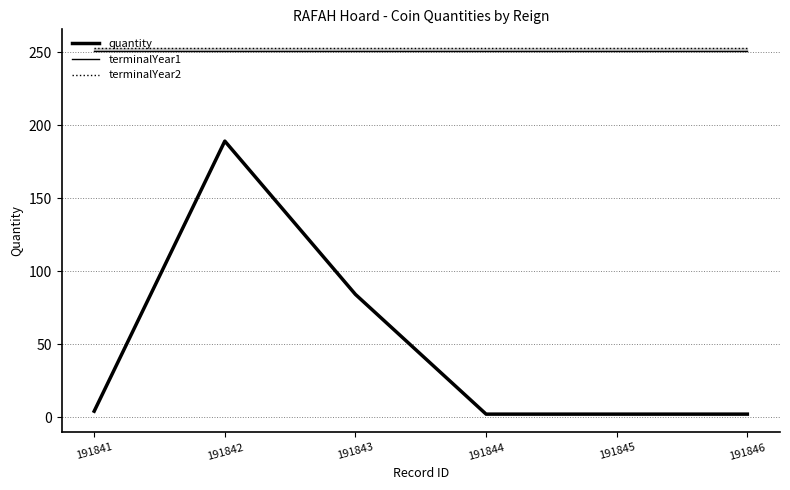

Is the value of terminalYear2 at 191841 greater than the value of quantity at 191841?

Yes